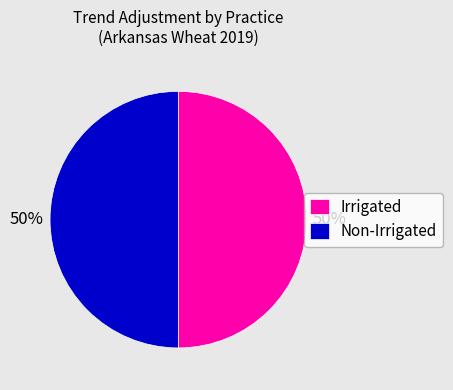

To the nearest percent, what is the average slice percentage?

50%